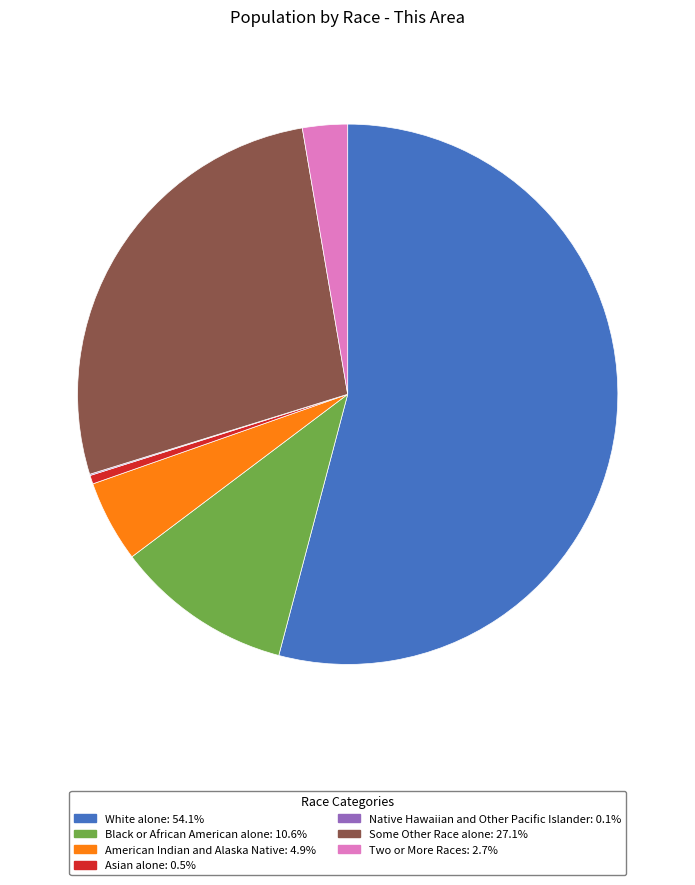

Which slice is the largest?

White alone